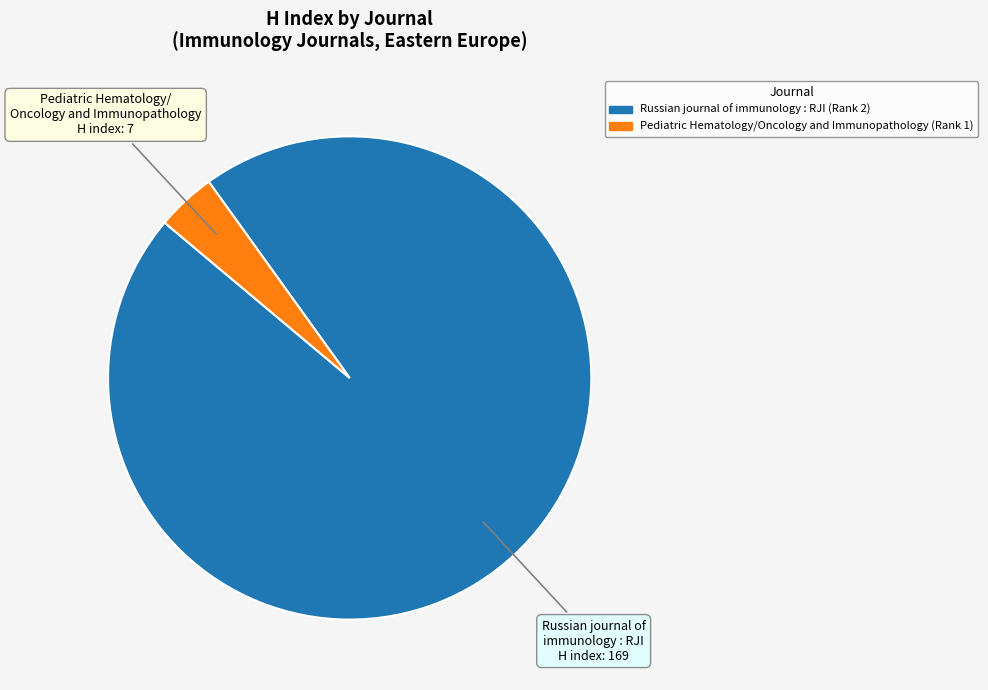

Is it true that Russian journal of immunology : RJI is 96% of the pie?

True